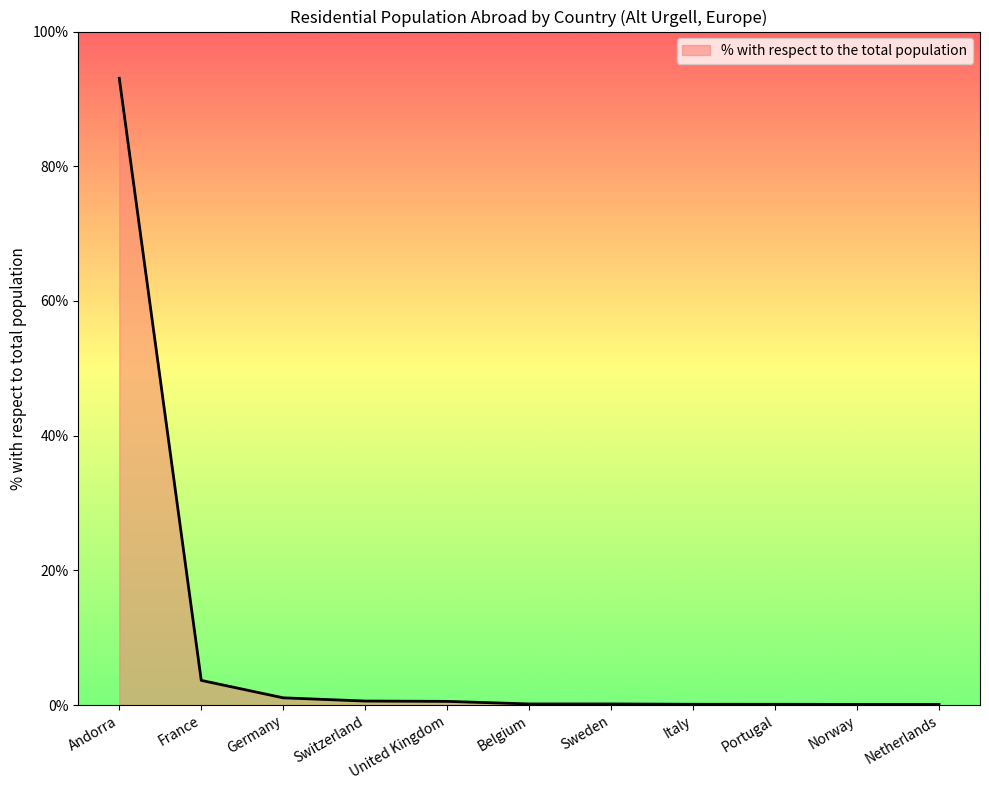

What is the maximum value shown in the chart?

93.1